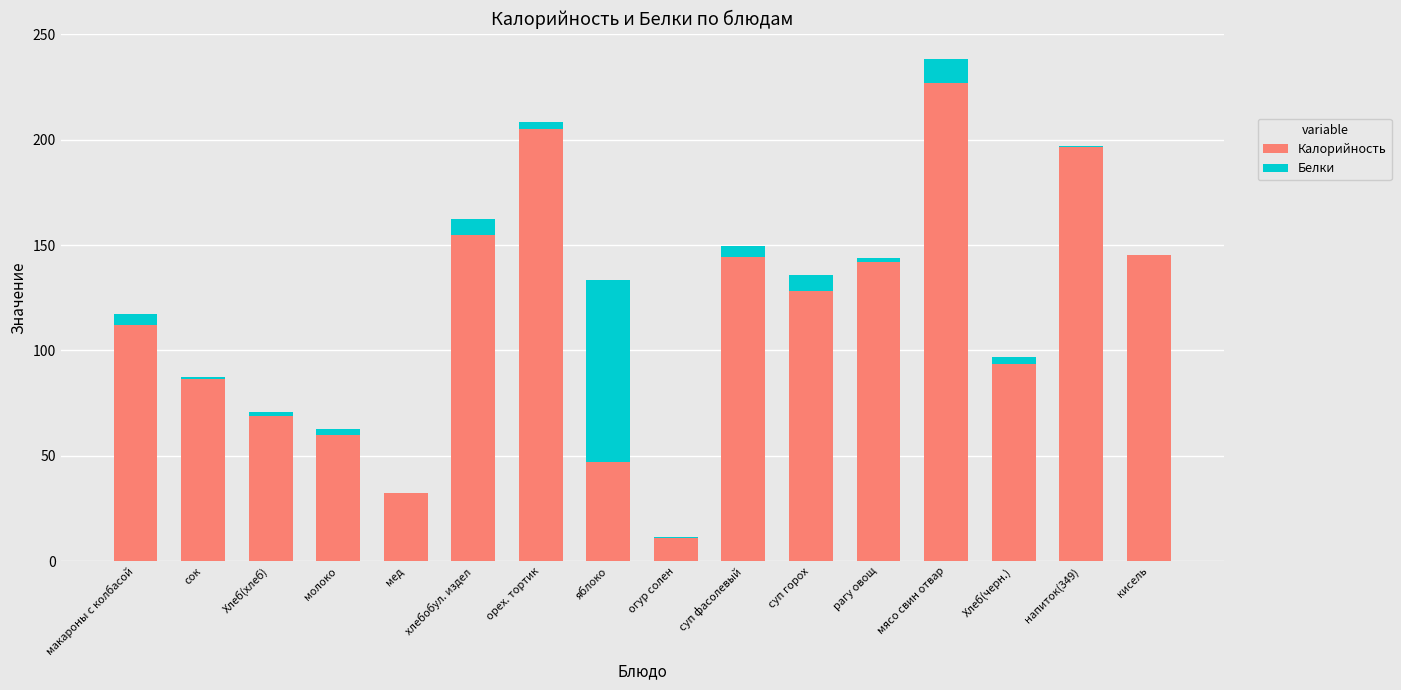

At which category is the sum across all series the highest?

мясо свин отвар